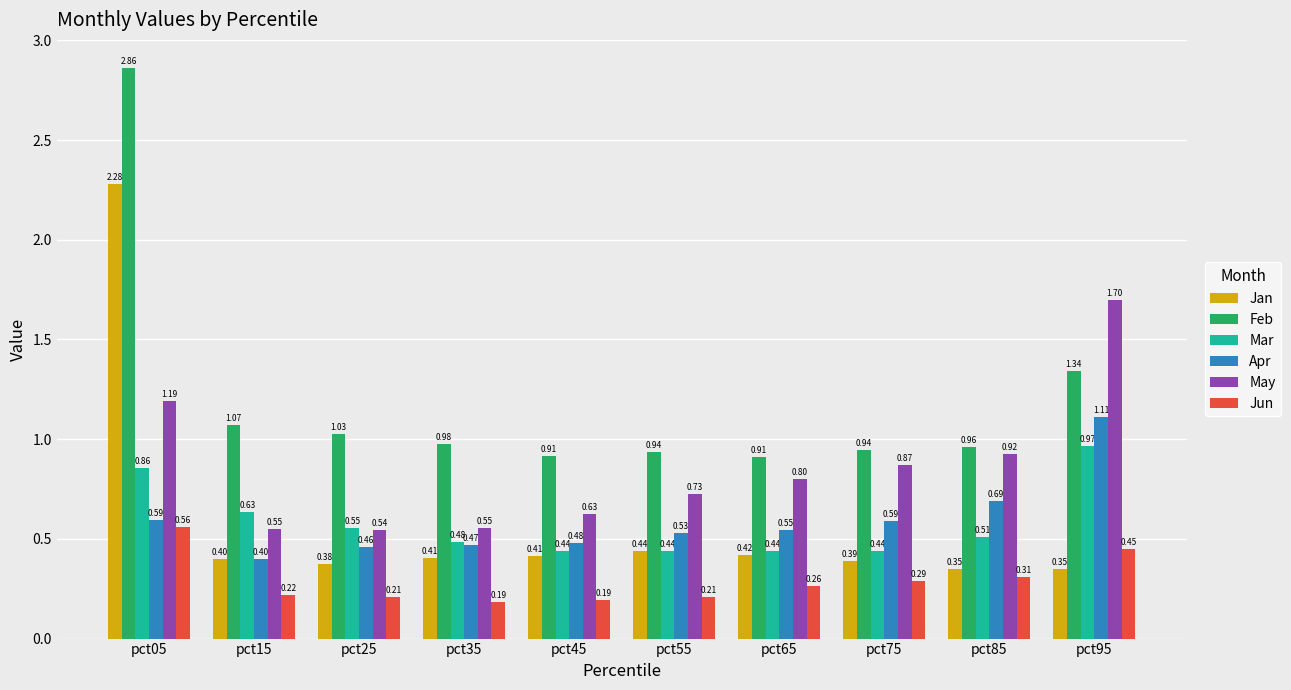

What is the sum of all Apr values?

5.9